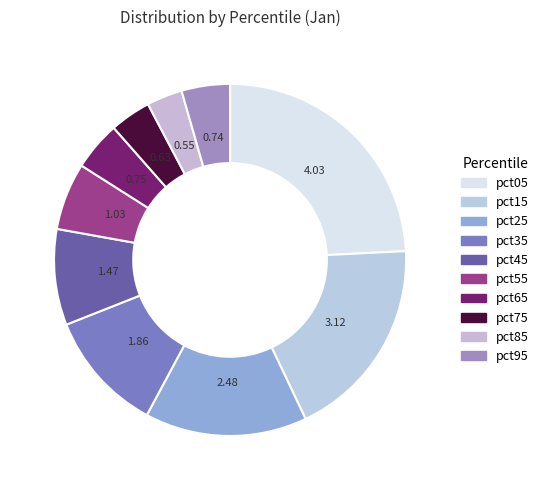

Which has a higher value, pct95 or pct35?

pct35